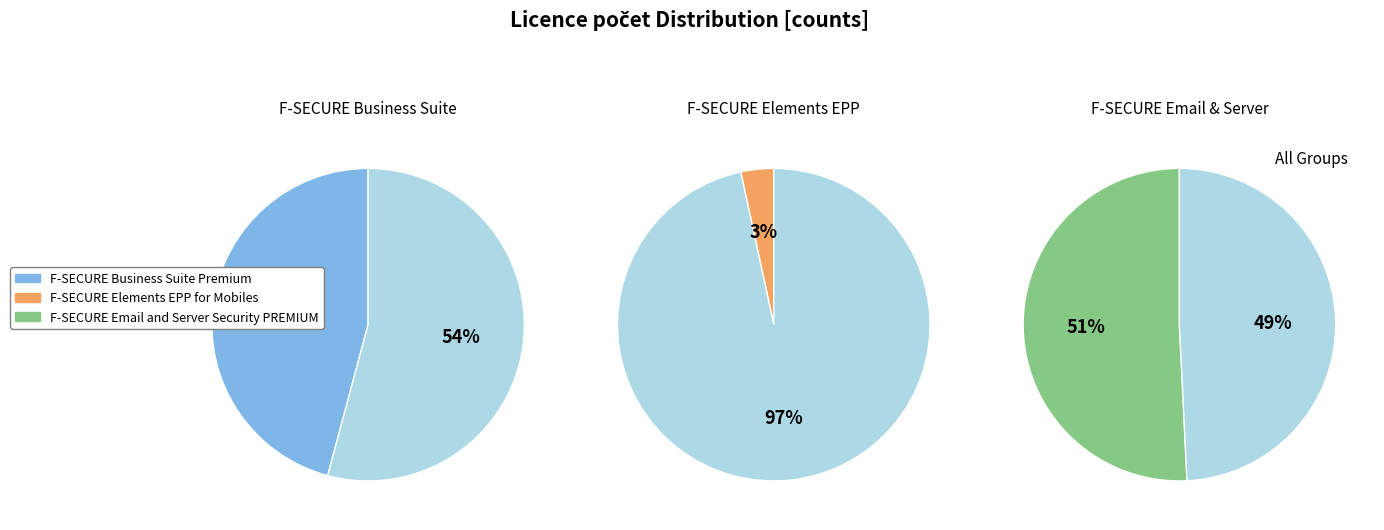

True or false: F-SECURE Email and Server Security PREMIUM accounts for 65% of the total.

False